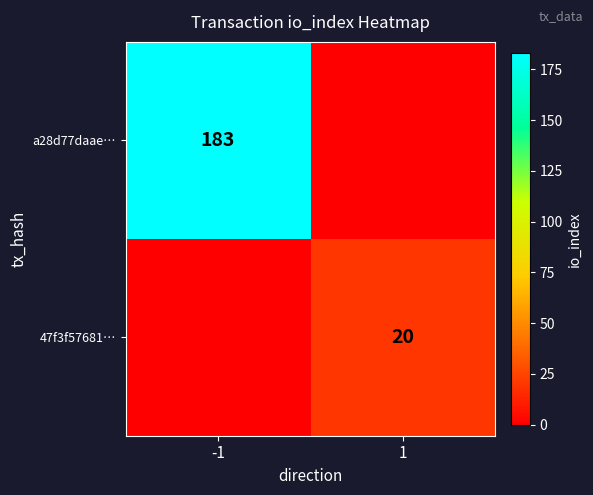

True or false: a28d77daae… has a value of 183 at -1.

True